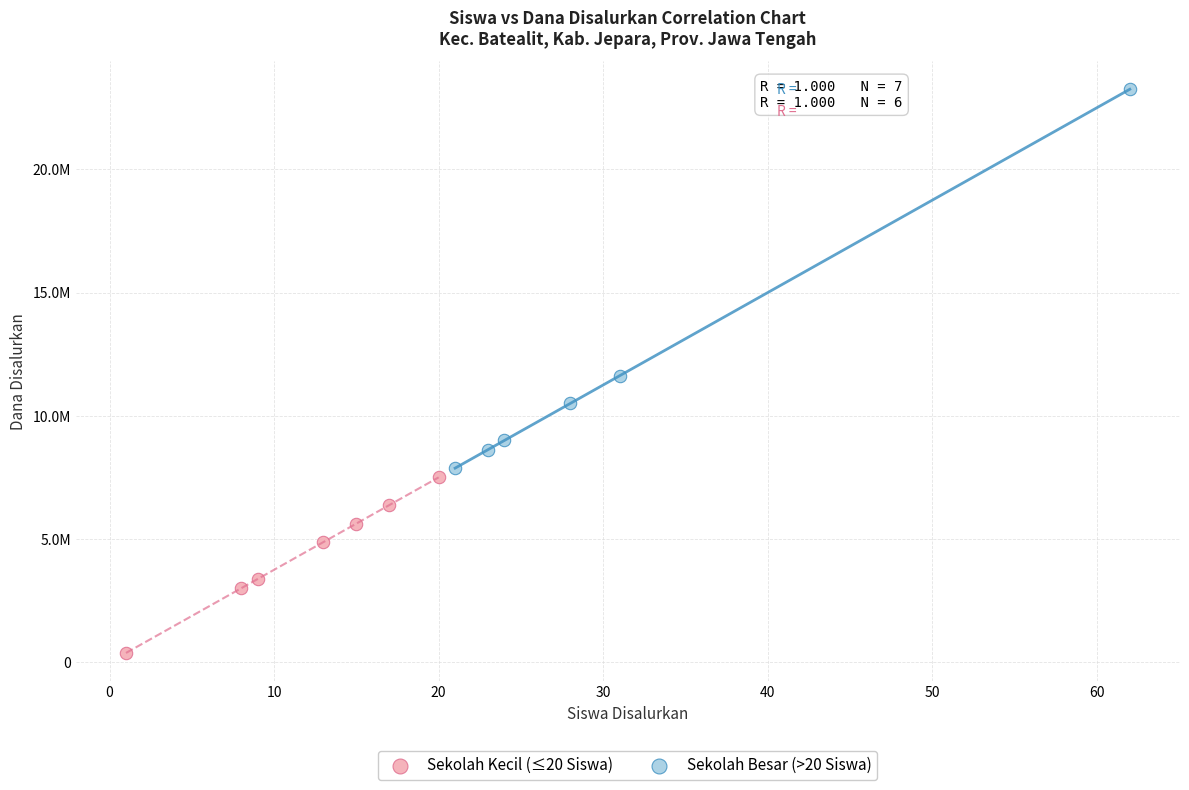

What are all the series names shown in the legend?

Sekolah Kecil (≤20 Siswa), Sekolah Besar (>20 Siswa)